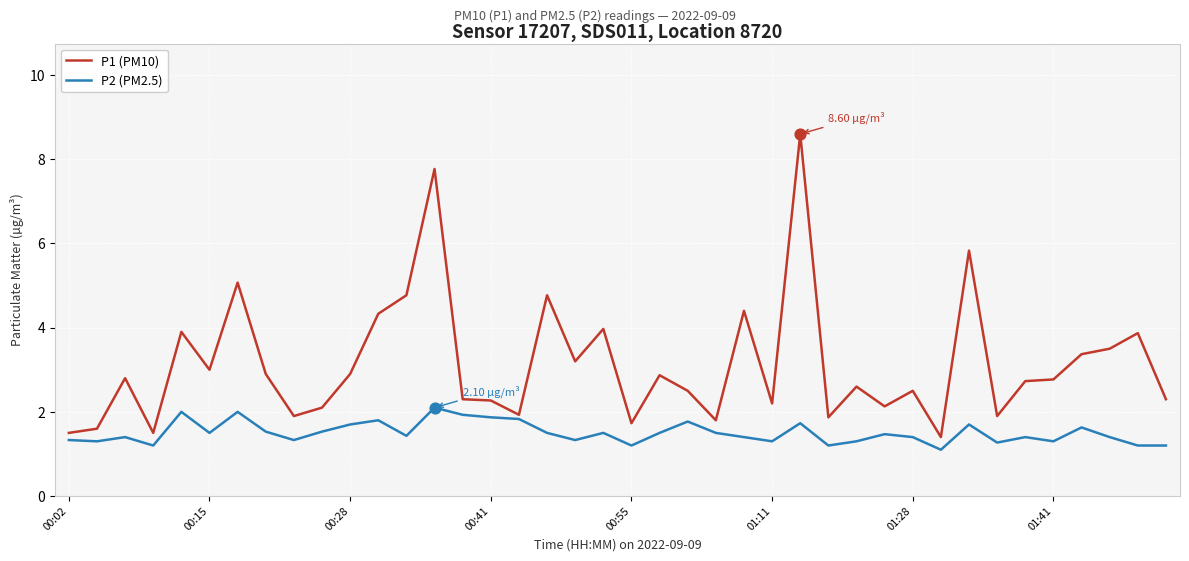

At how many categories does at least one series exceed 5?

4